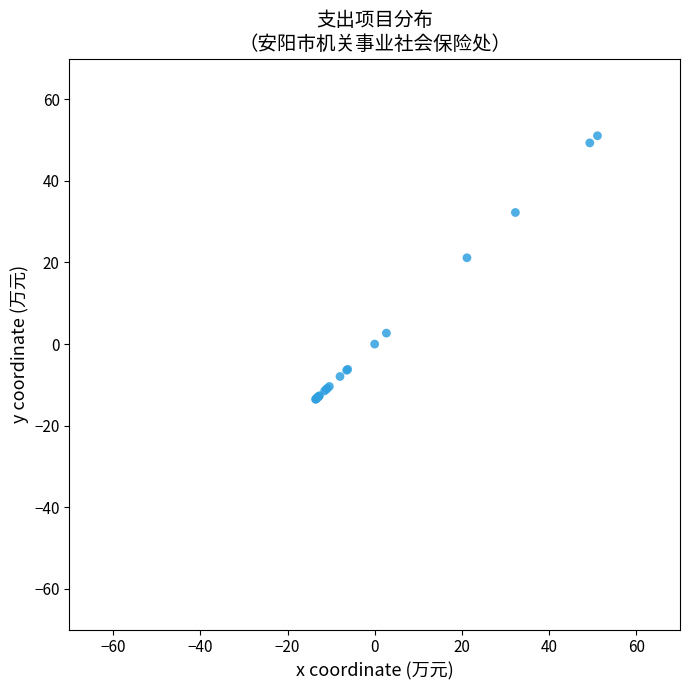

What Y value in the scatter plot is closest to 18?

21.1